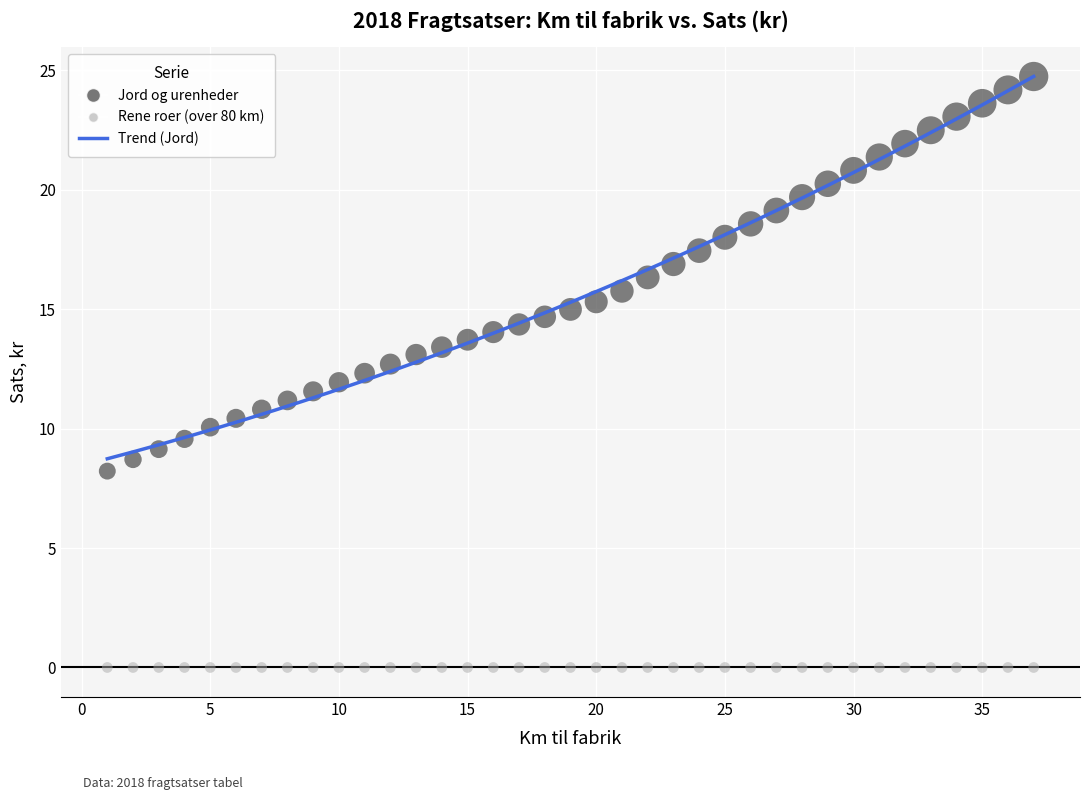

Which series contains the lowest Y value?

Rene roer (over 80 km)